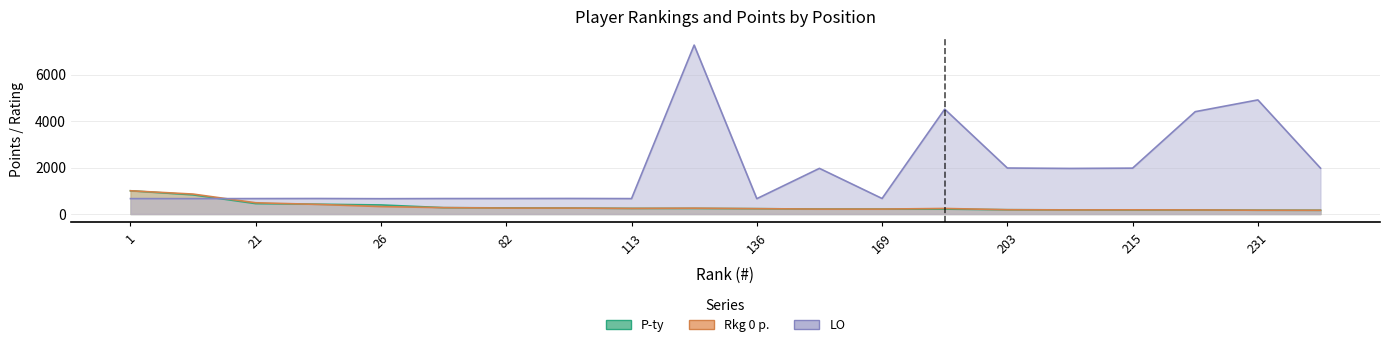

Count the number of data series in this chart.

3